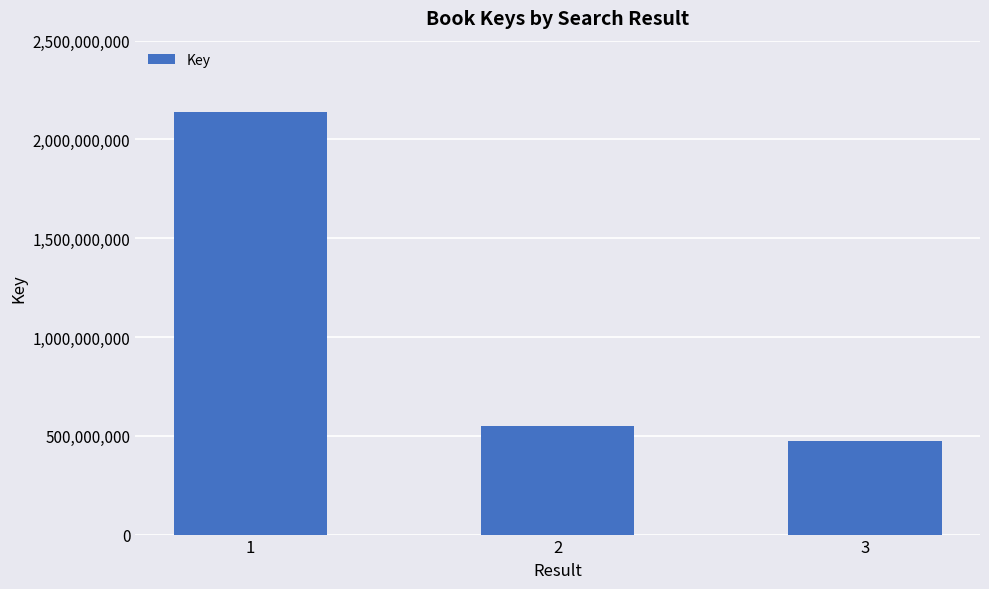

Are the bars grouped side by side (vs. stacked)?

No